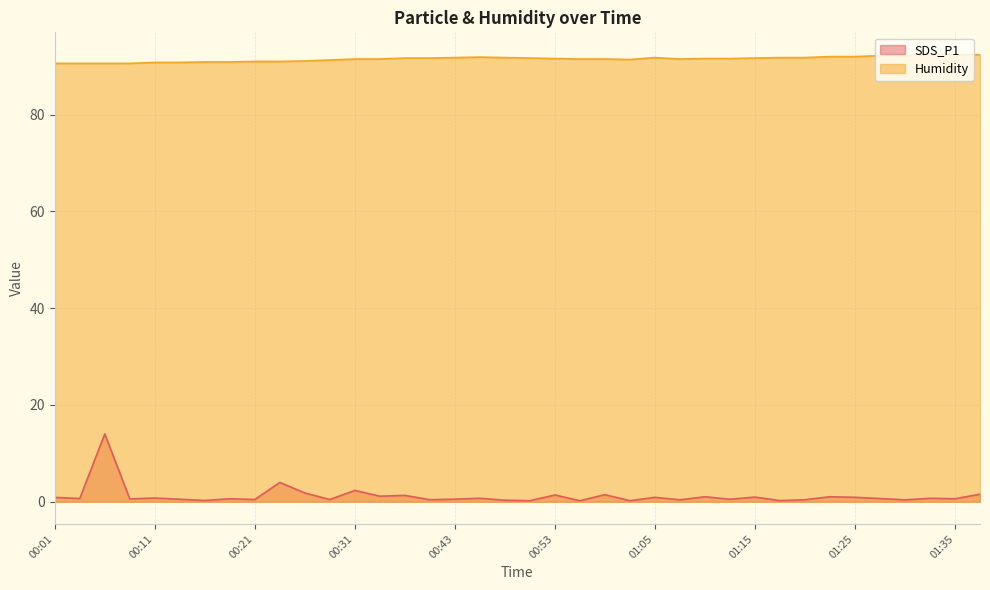

What is the smallest value displayed?

0.2